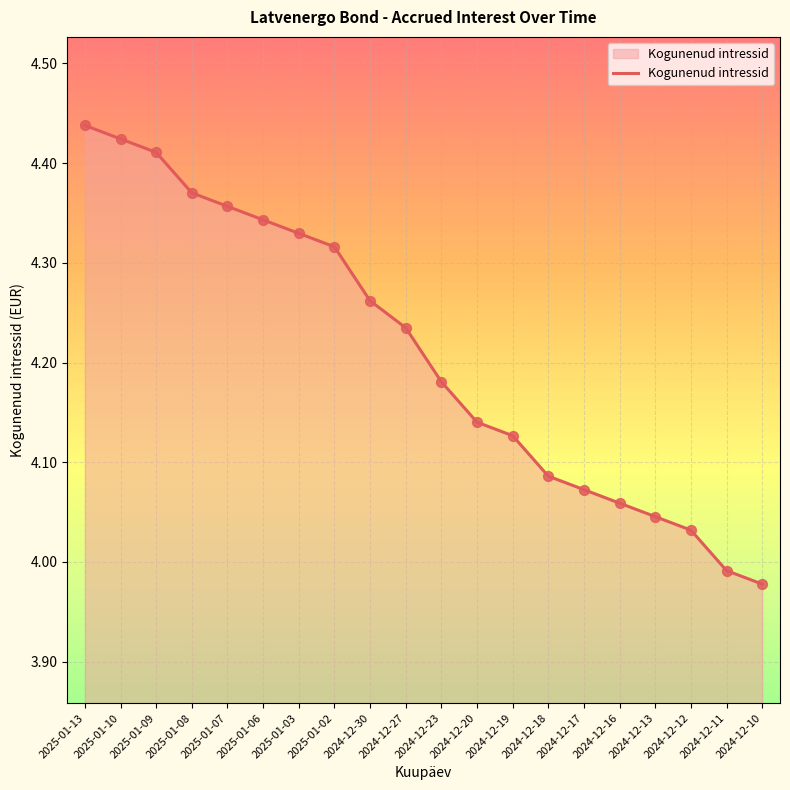

Which has a higher value, 2024-12-16 or 2025-01-08?

2025-01-08